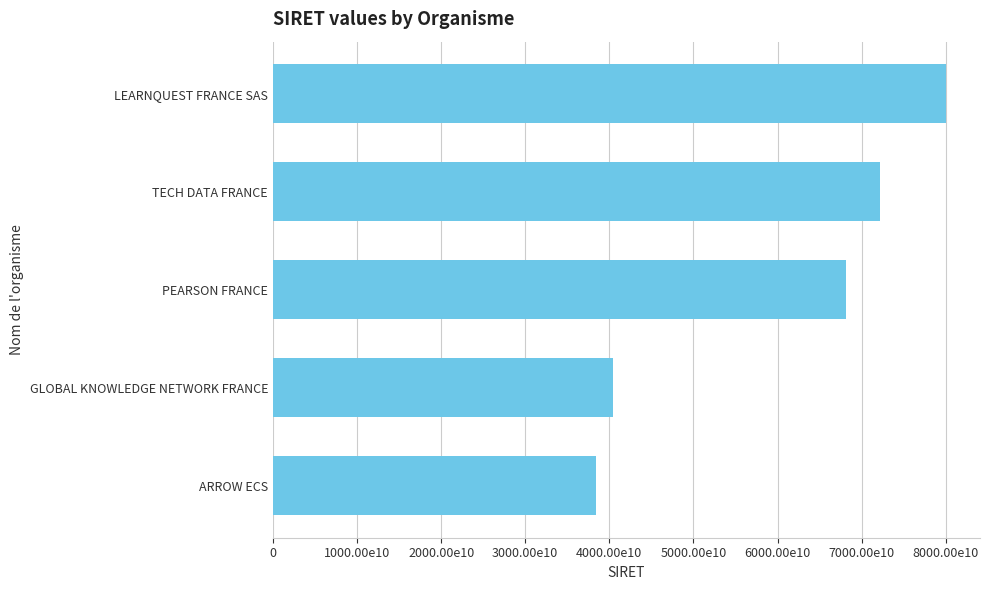

What is the difference between the maximum and minimum values?

41656711499988